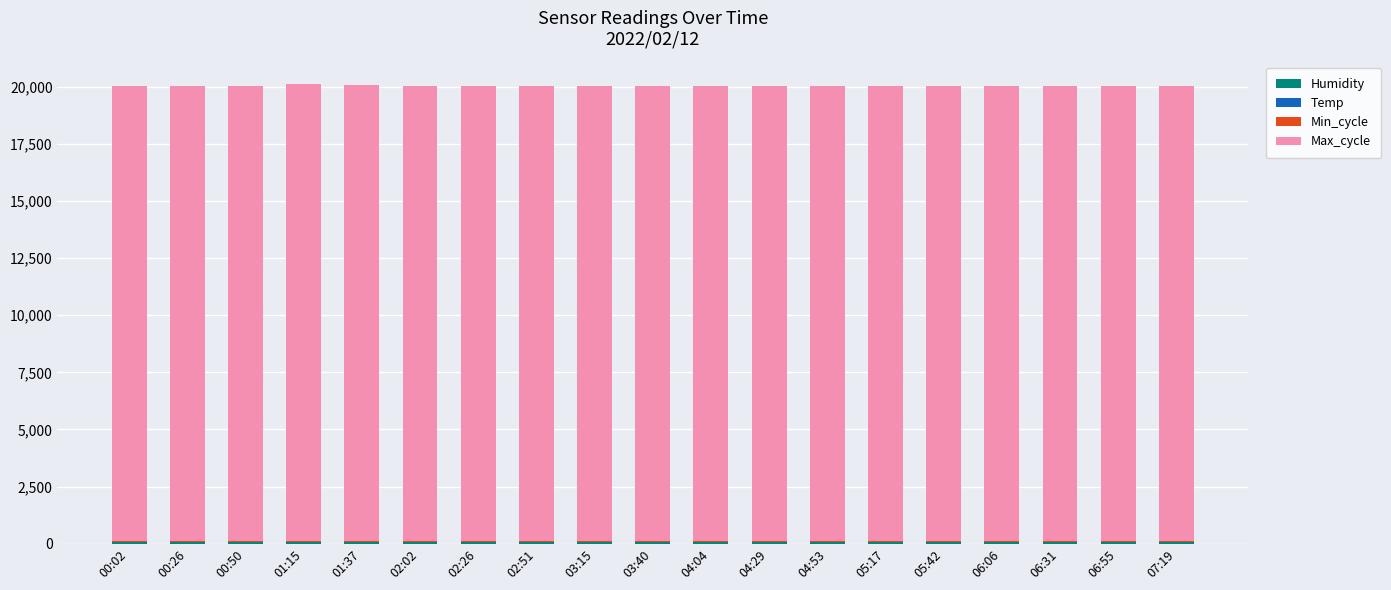

Does the chart contain stacked bars?

Yes